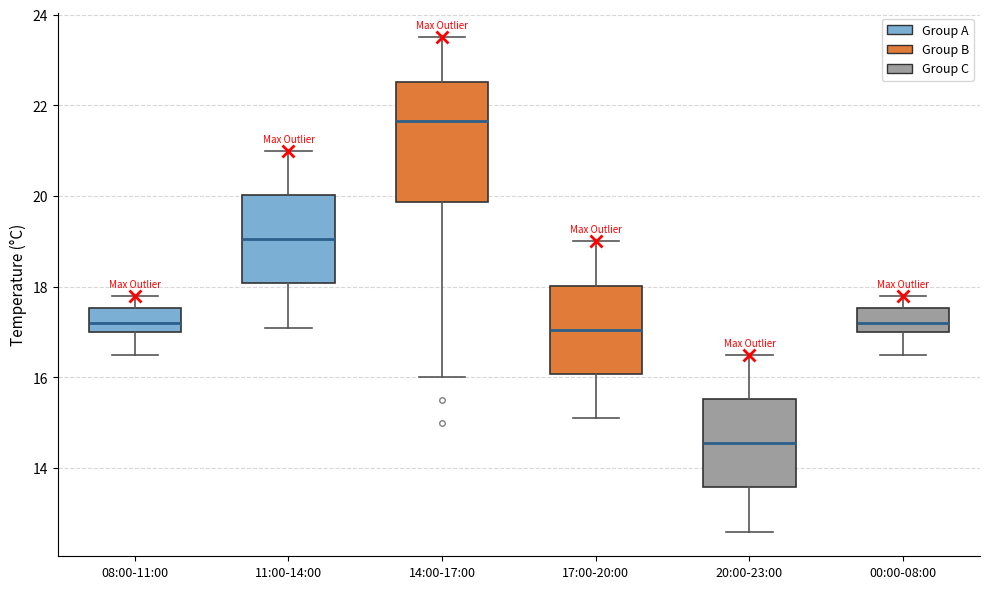

Where does the lower whisker of the box for 20:00-23:00 end on the y-axis? The values are not printed on the chart, so give them approximately, as read against the axis.

12.6